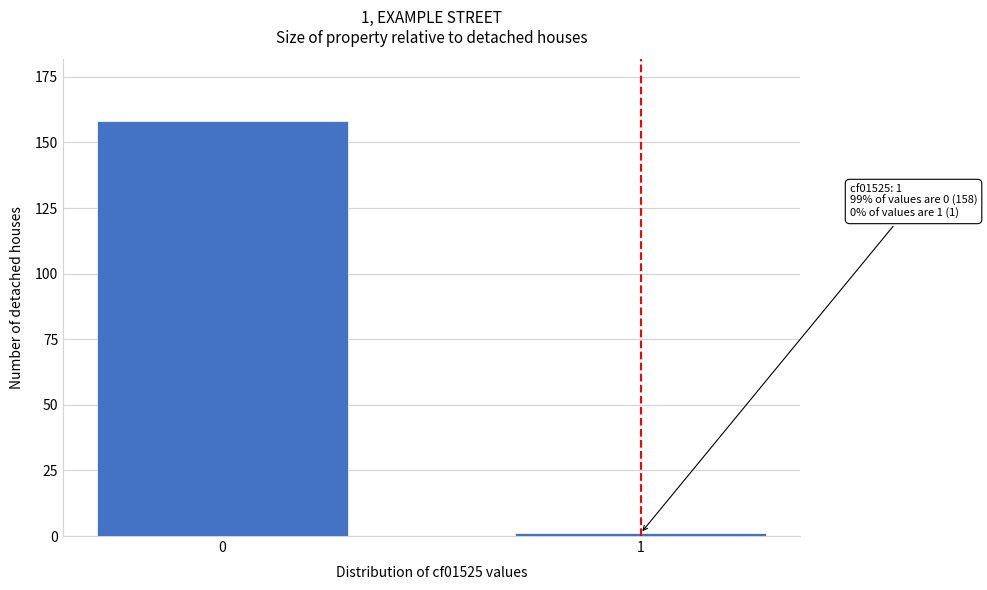

Reading right to left, extract all data points from this chart.

1=1	0=158